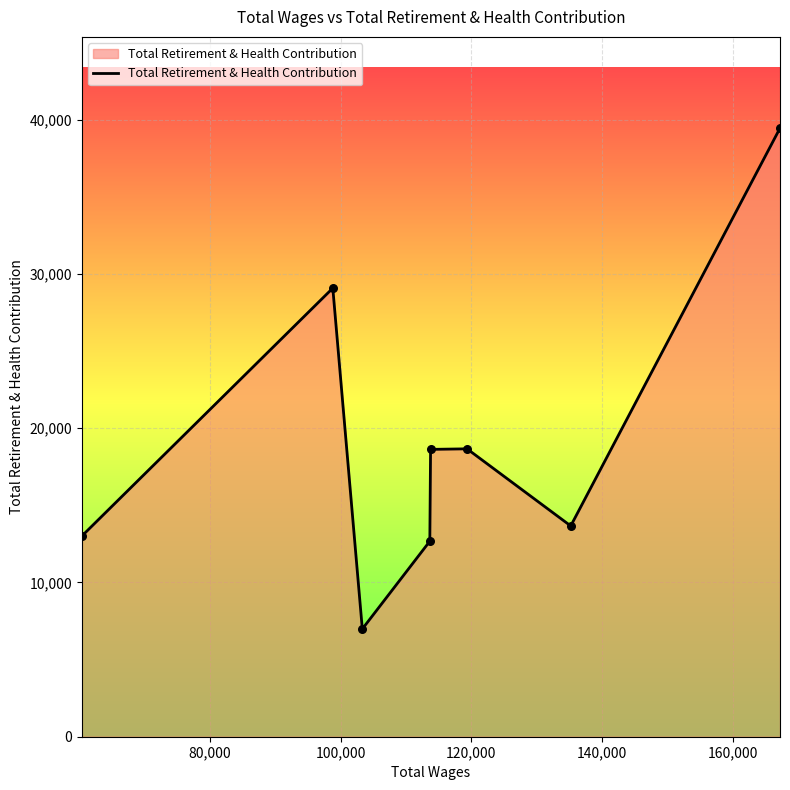

What is the greatest value displayed?

39454